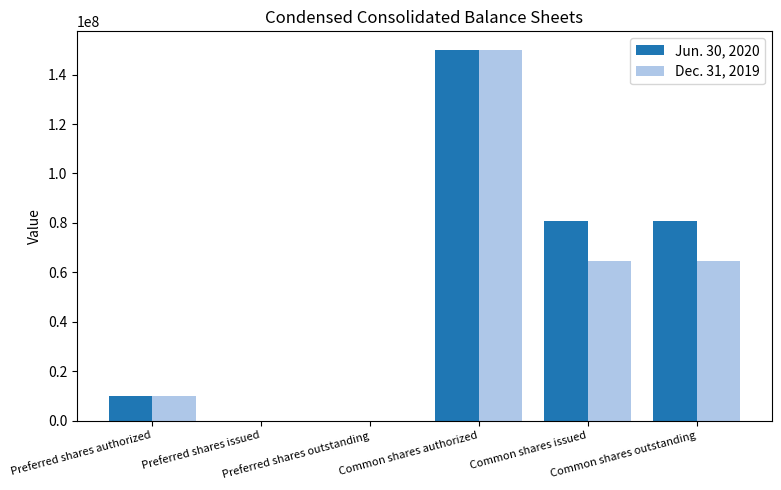

How many groups of bars are there?

6